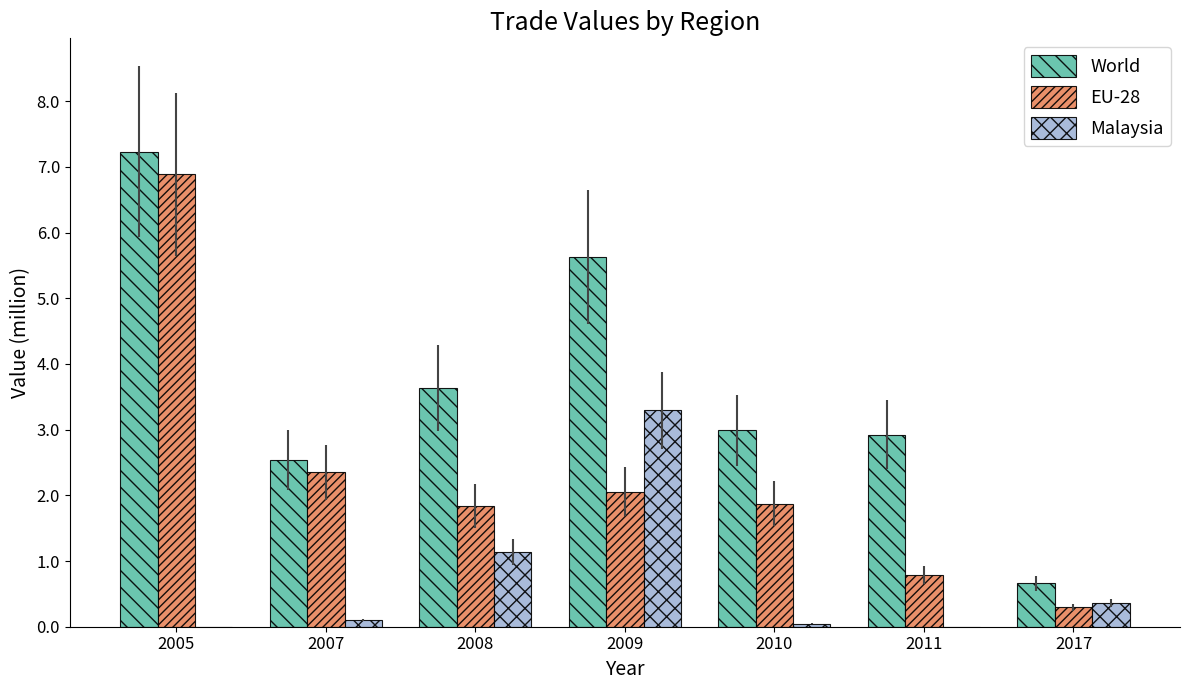

What is the sum of all EU-28 values?

16.1